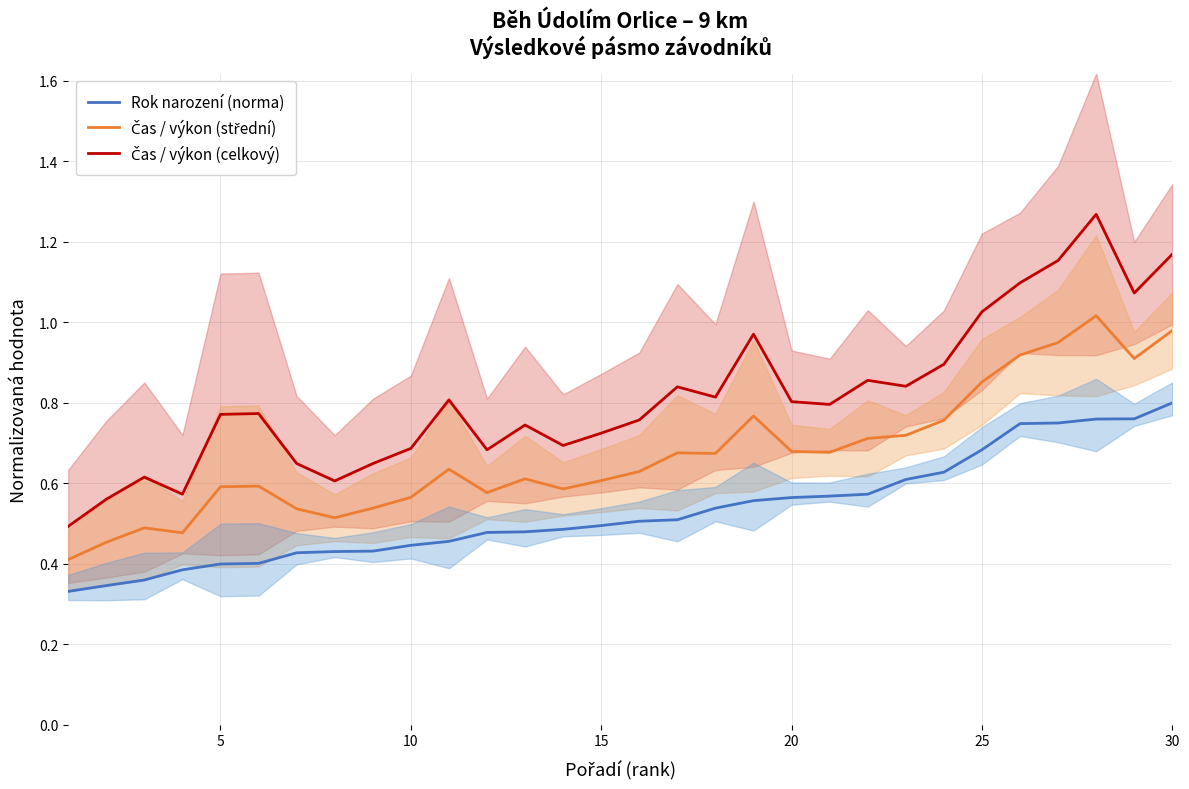

List the series in order of their overall mean, highest first.

Čas / výkon (celkový), Čas / výkon (střední), Rok narození (norma)